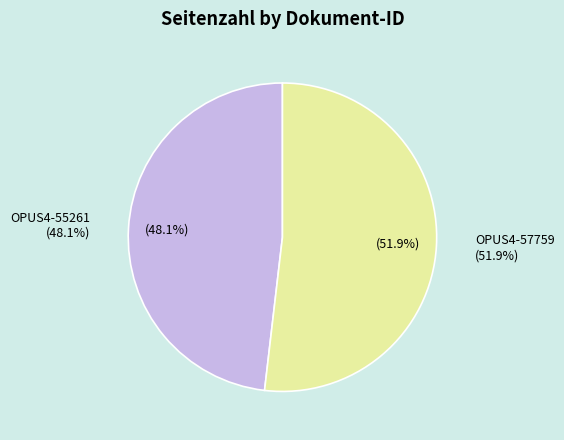

Is it true that OPUS4-57759 is 52% of the pie?

True